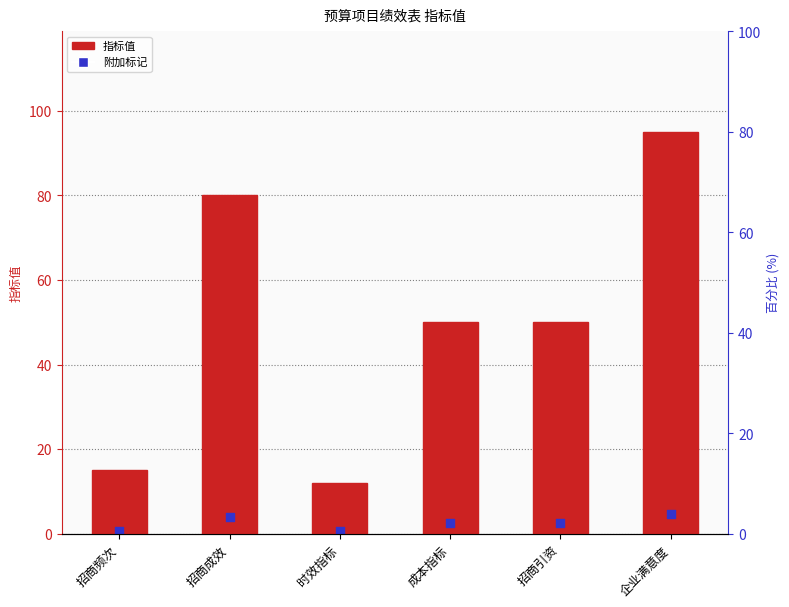

Which series contains the lowest Y value?

附加标记